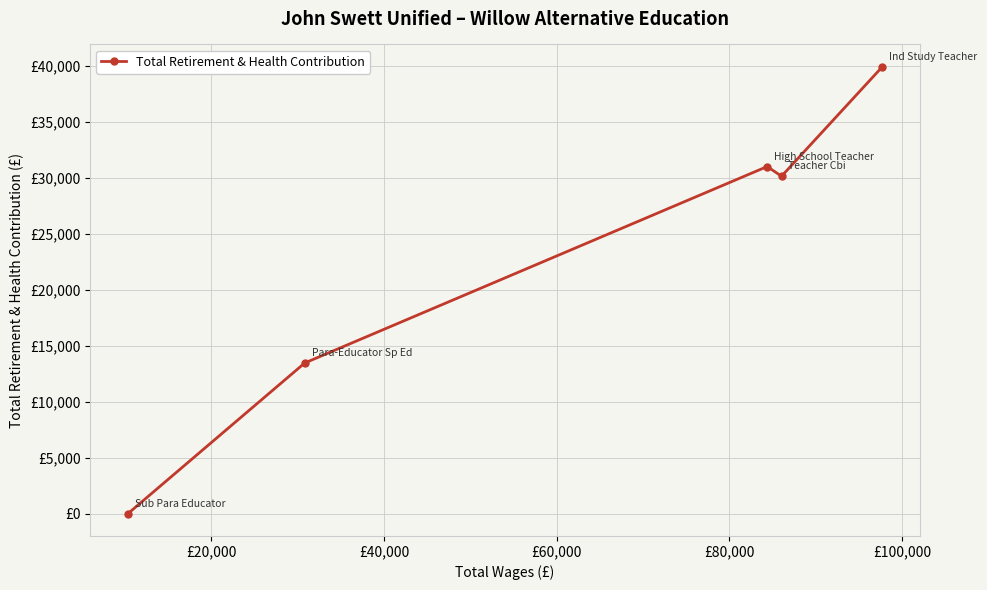

The chart shows a value of 8312 at £40,000. True or false?

False